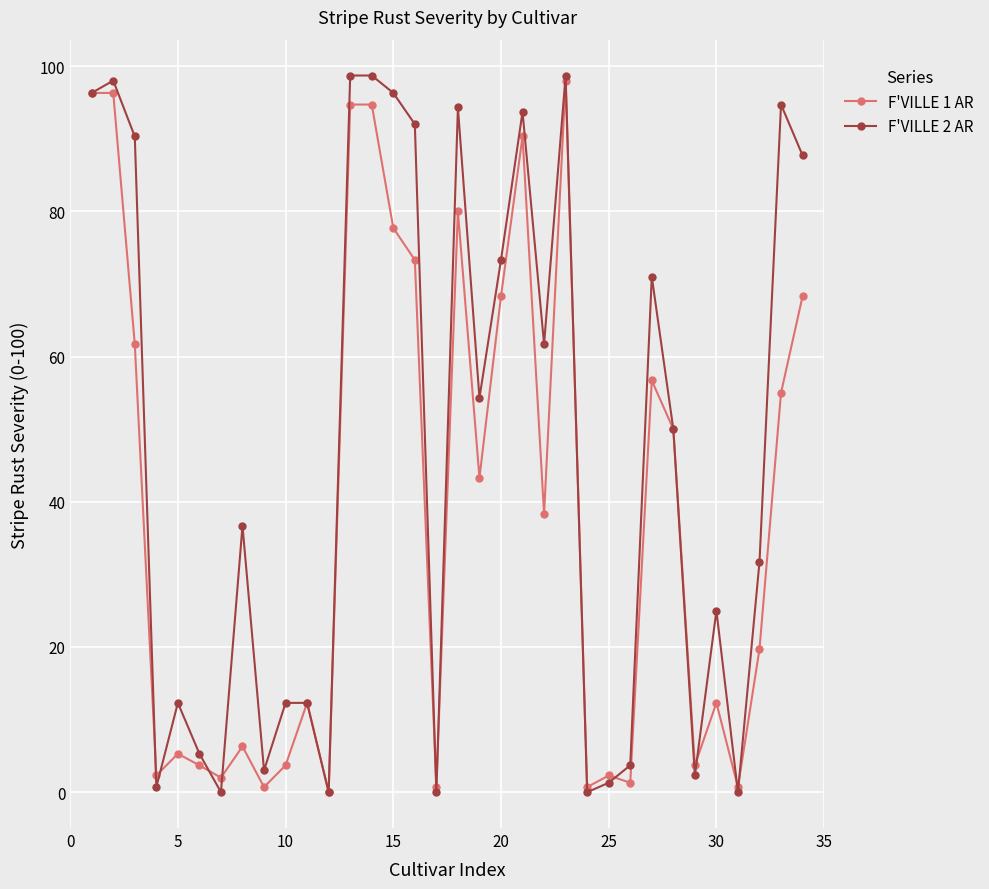

Which series has the largest total across all categories?

F'VILLE 2 AR